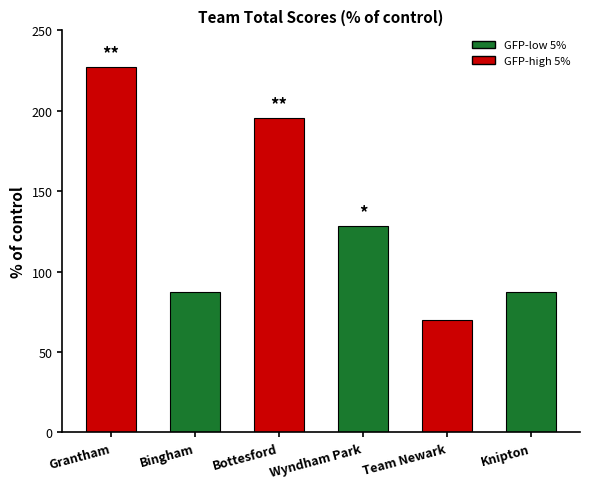

Between Bottesford and Team Newark, which is larger?

Bottesford